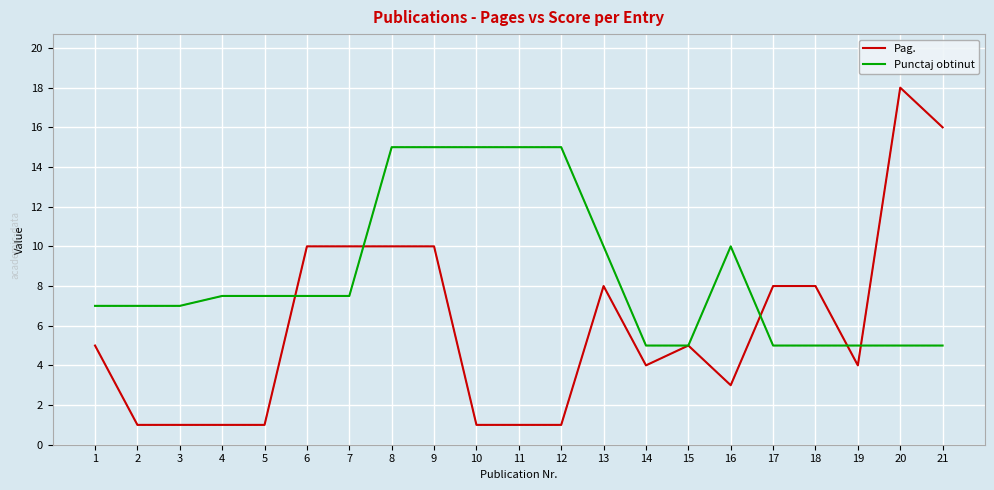

Rank the series at 7 from lowest to highest value.

Punctaj obtinut, Pag.